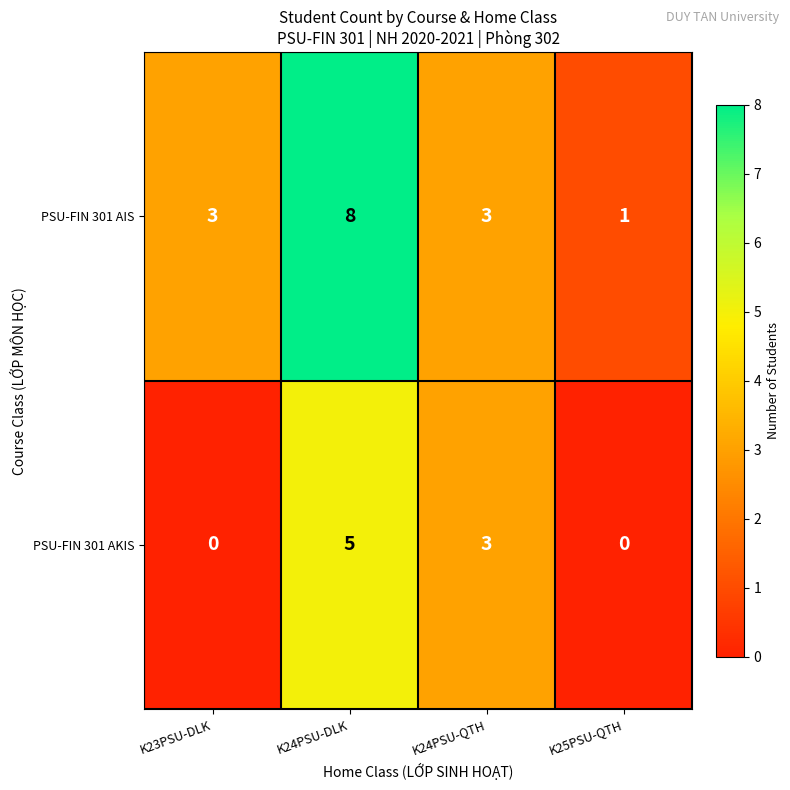

What is the greatest value displayed?

8